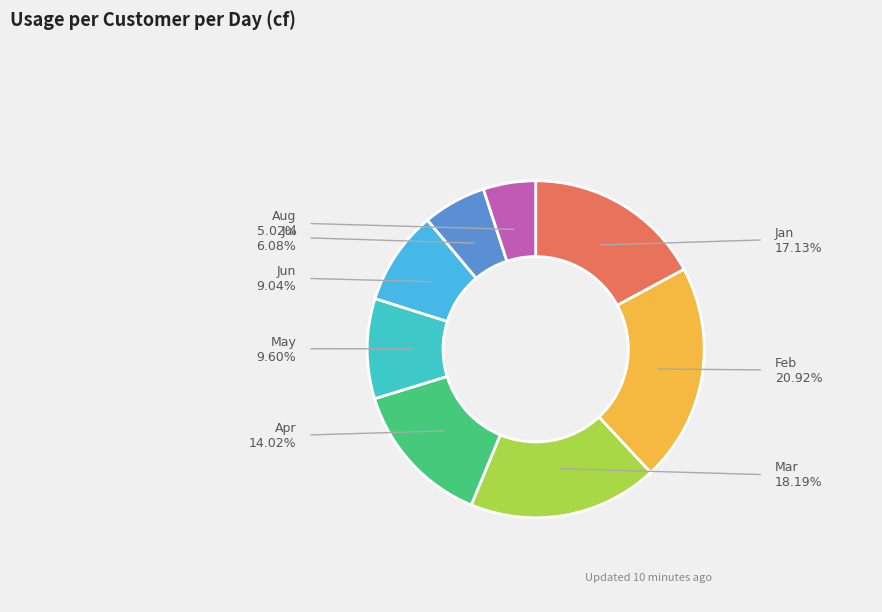

The Jan slice represents 17% of the pie. True or false?

True